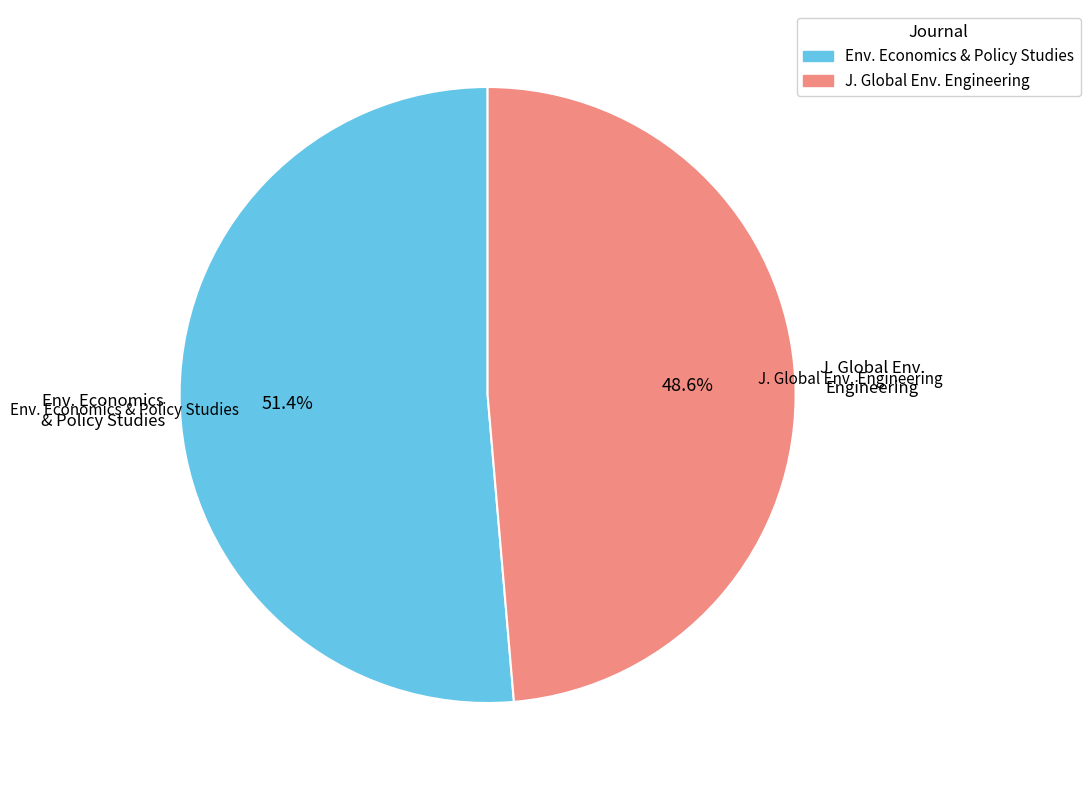

How much of the chart is everything except J. Global Env. Engineering?

51.4%